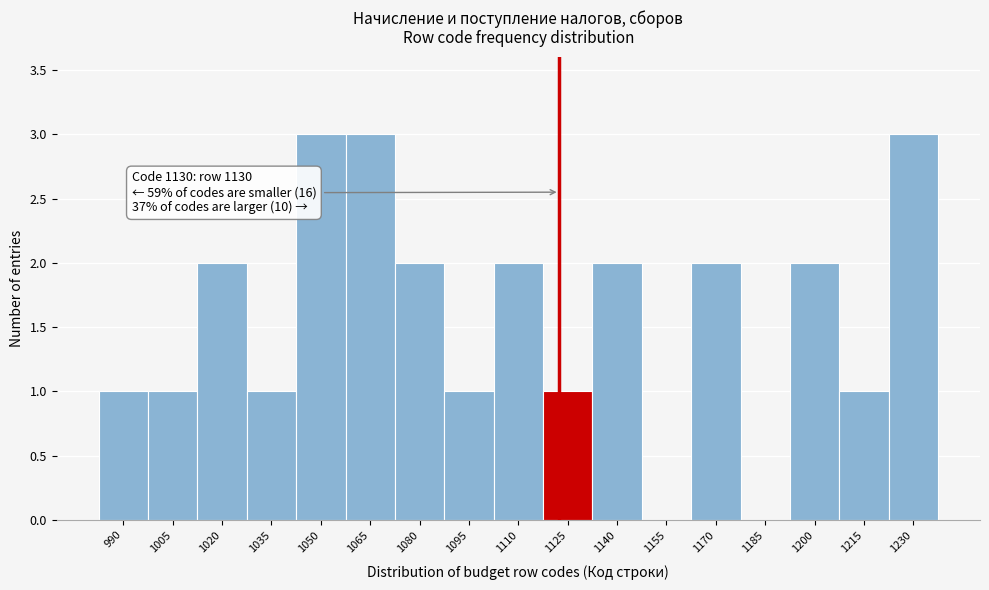

Reading left to right, what are all the values shown in this chart?

990=1	1005=1	1020=2	1035=1	1050=3	1065=3	1080=2	1095=1	1110=2	1125=1	1140=2	1155=0	1170=2	1185=0	1200=2	1215=1	1230=3